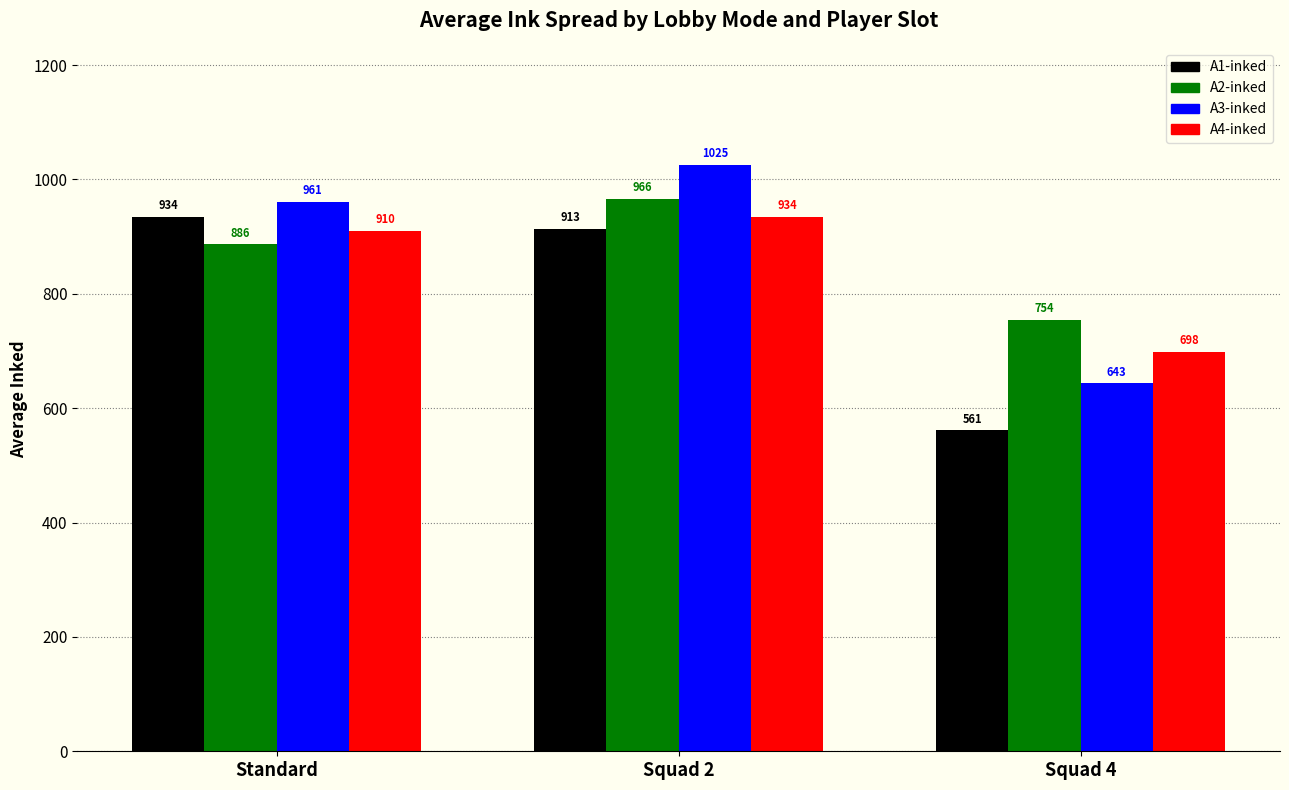

Rank the categories by A1-inked value from lowest to highest.

Squad 4, Squad 2, Standard